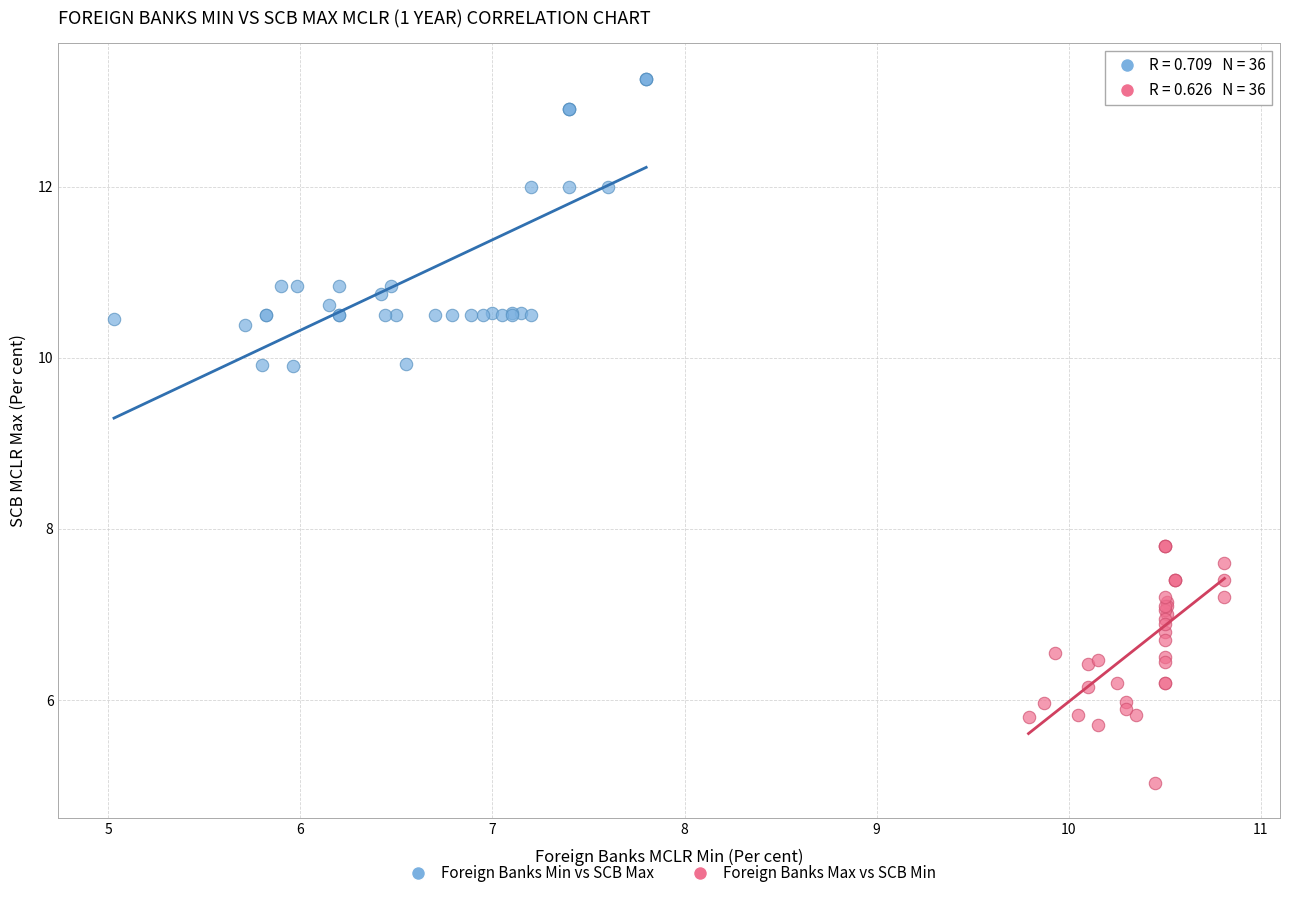

Which series contains the lowest Y value?

Foreign Banks Max vs SCB Min